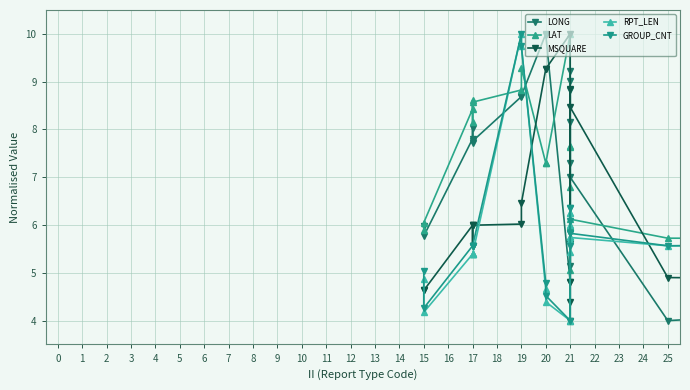

Count the number of categories in the chart.

20